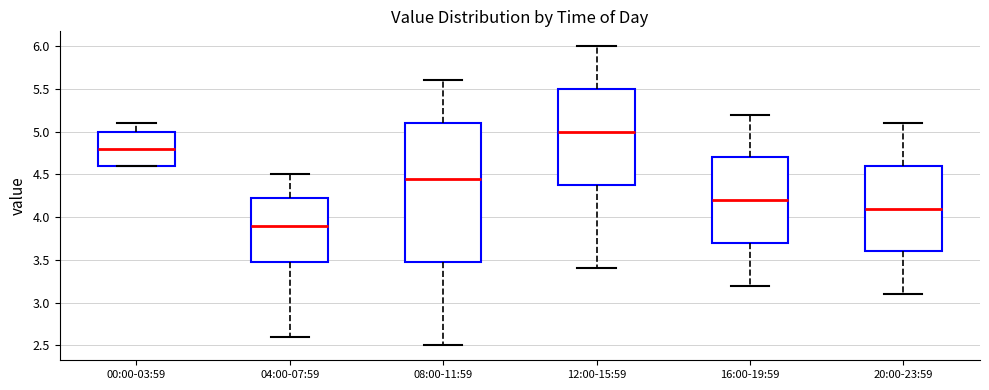

Comparing the boxes themselves (not the whiskers), which one is the tallest?

08:00-11:59